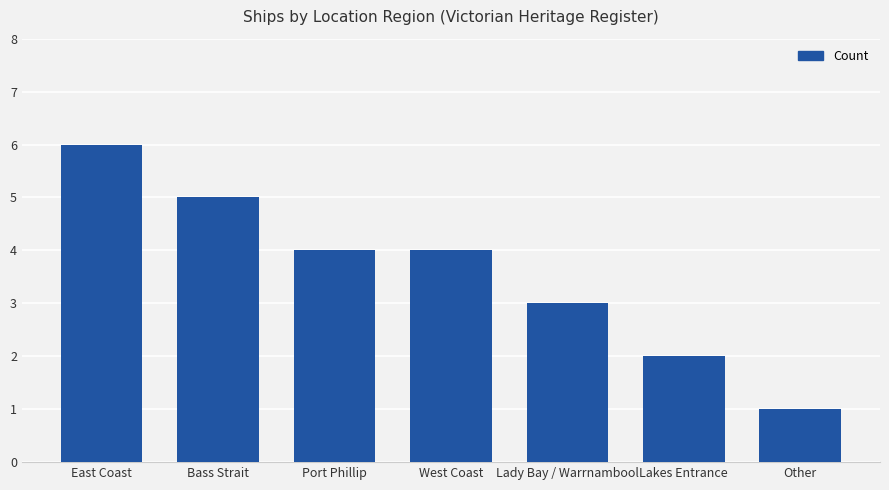

What is the average value?

4